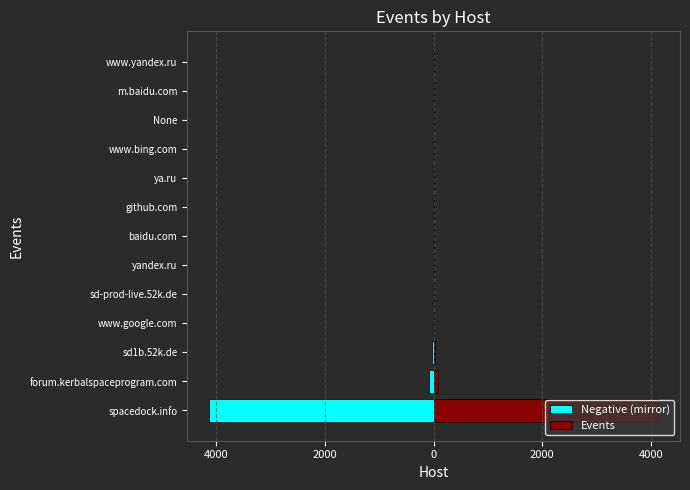

Which series has the largest total across all categories?

Events